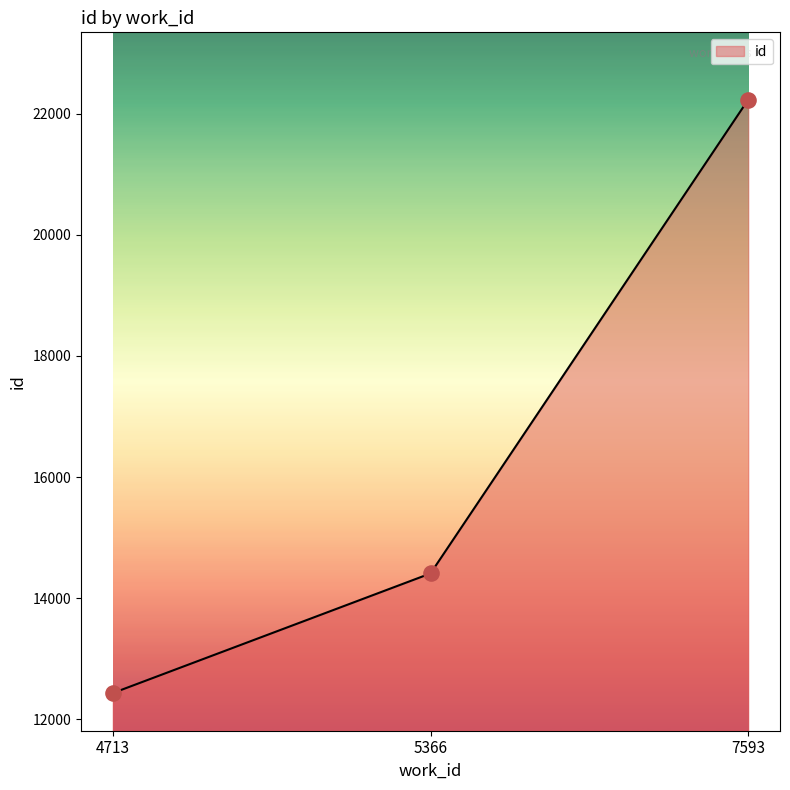

What is the ratio of the value at 5366 to the value at 7593?

0.6